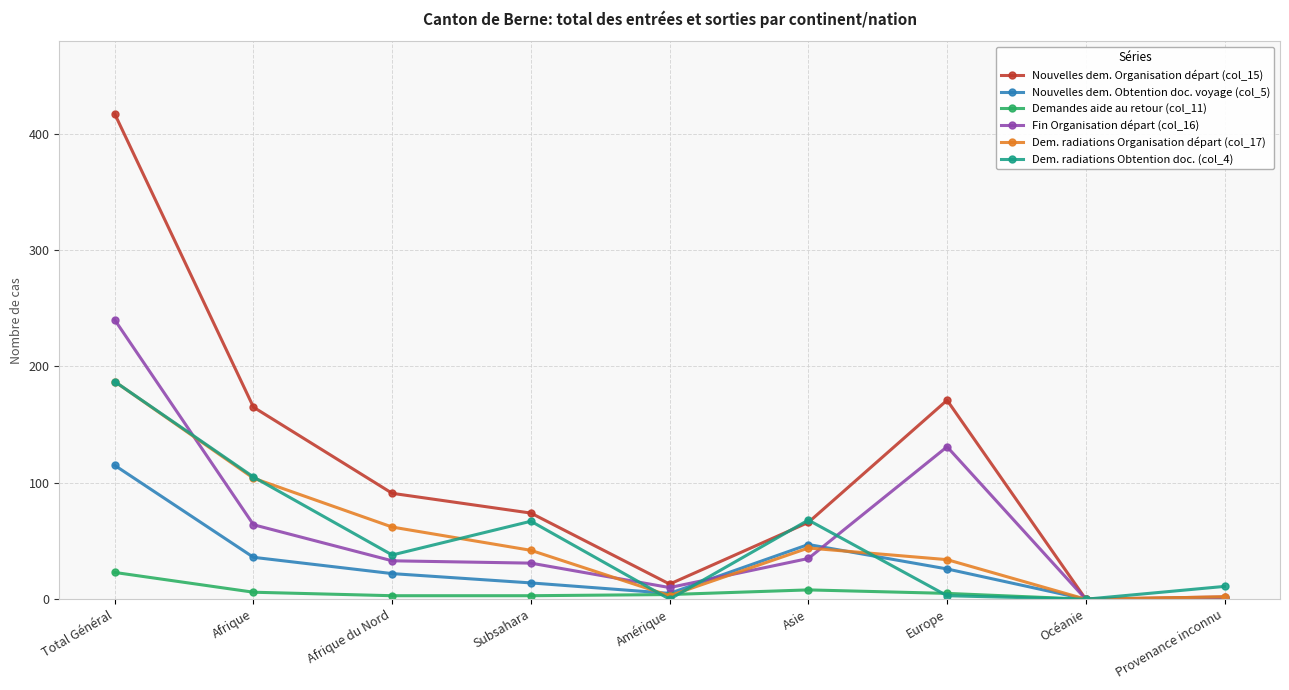

What is the label of the 4th point from the right?

Asie